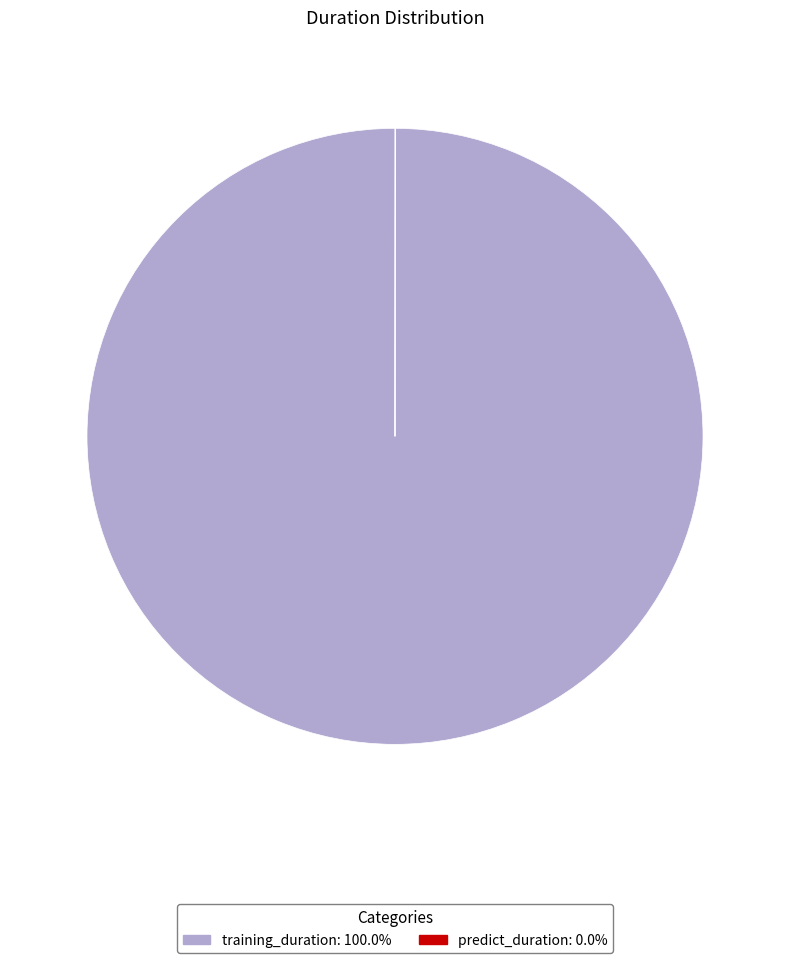

What is the largest slice in the pie chart?

training_duration